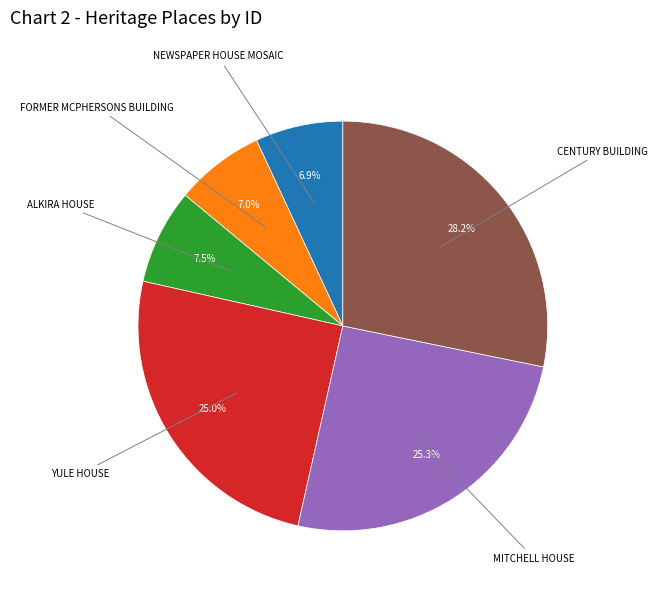

How many slices are in this pie chart?

6